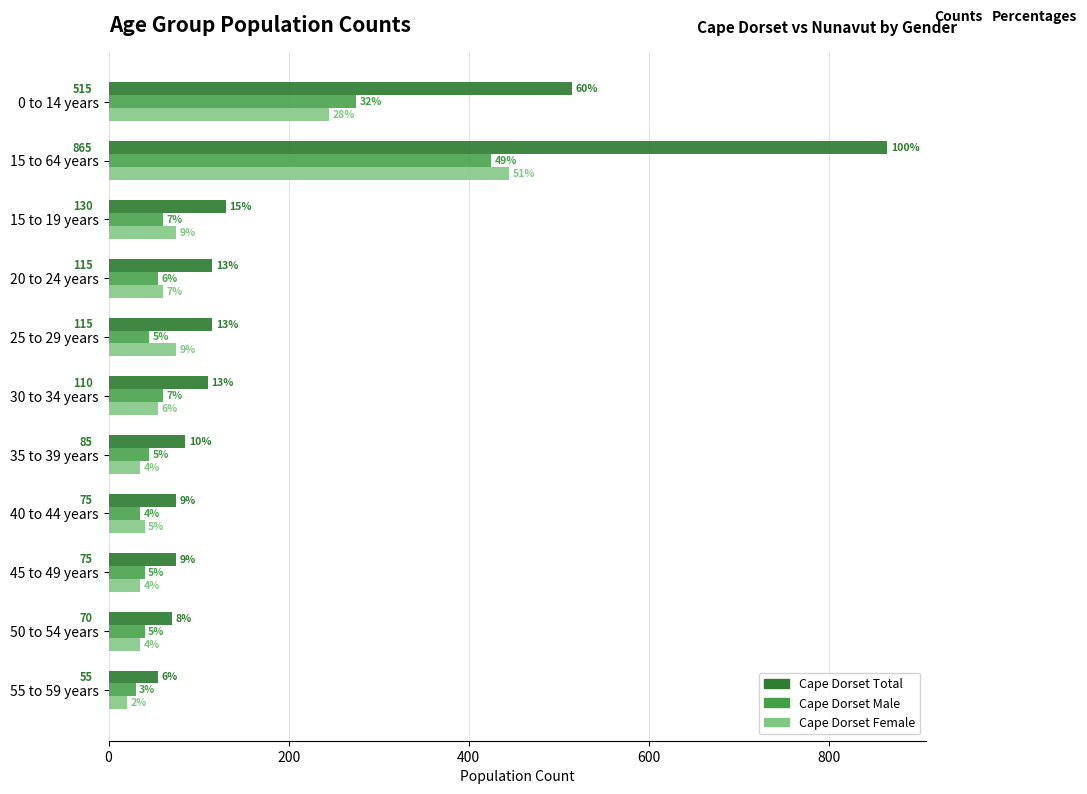

What are all the series names shown in the legend?

Cape Dorset Total, Cape Dorset Male, Cape Dorset Female